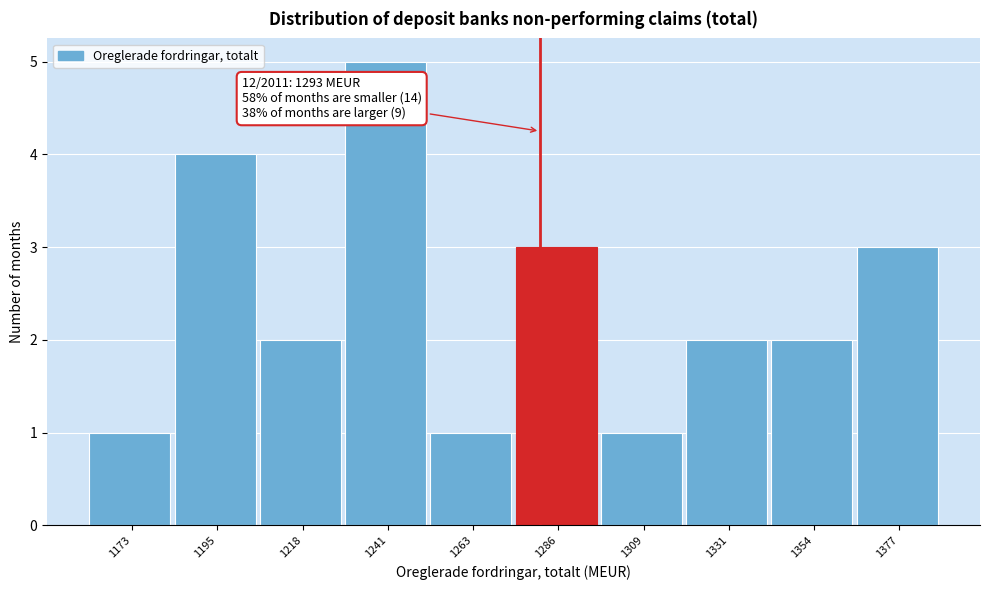

Reading left to right, what are all the values shown in this chart?

1	4	2	5	1	3	1	2	2	3